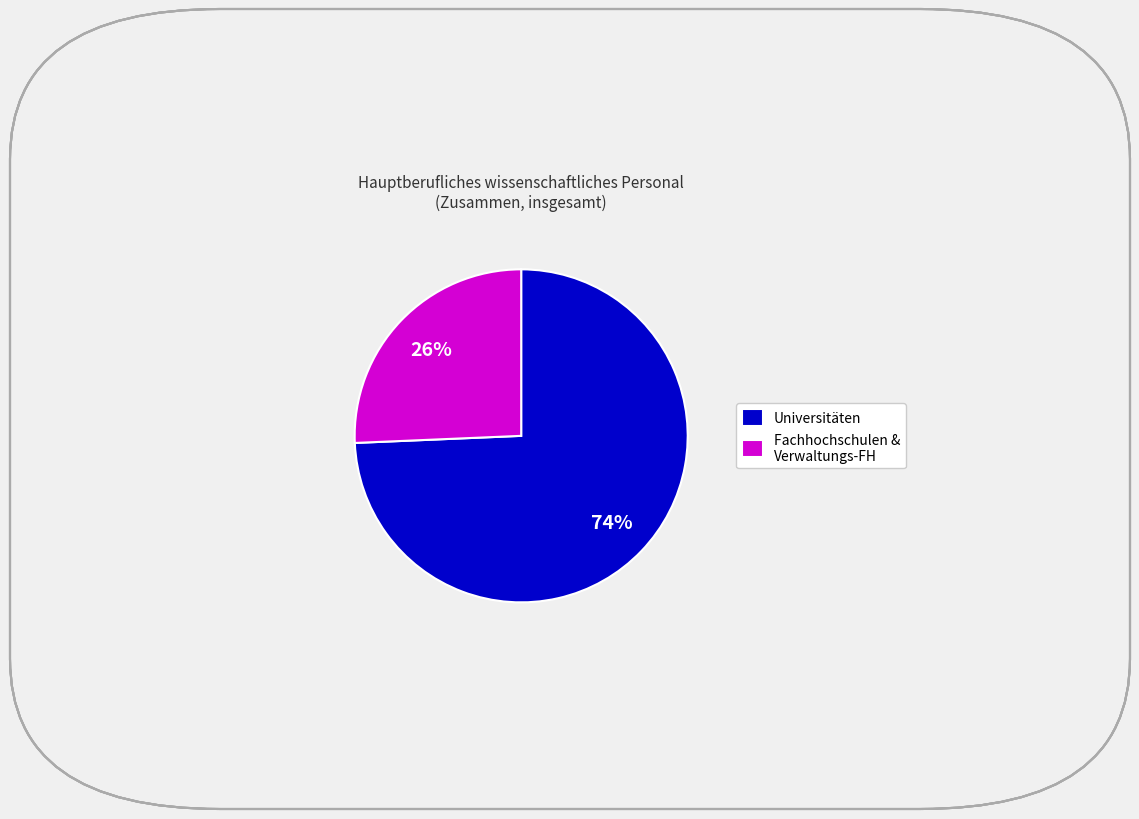

How many segments does this pie chart have?

2